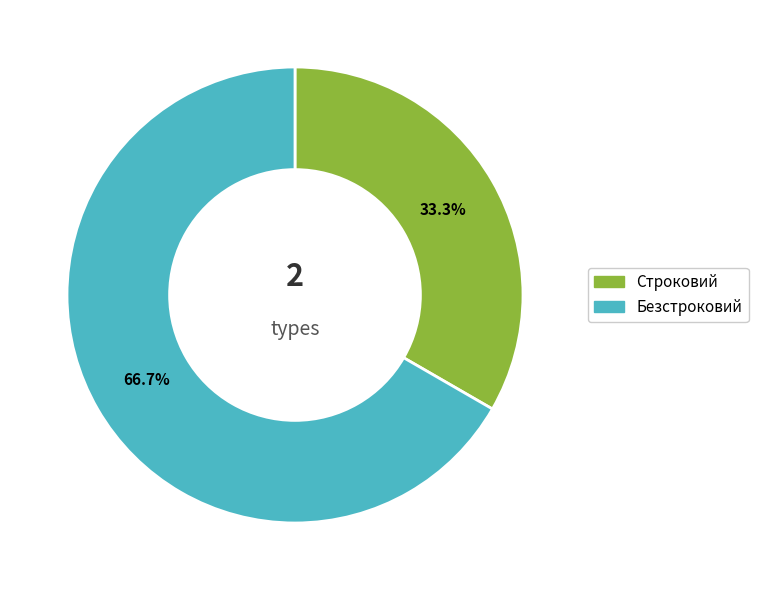

Approximately how many times larger is the value at Строковий compared to Безстроковий?

0.5